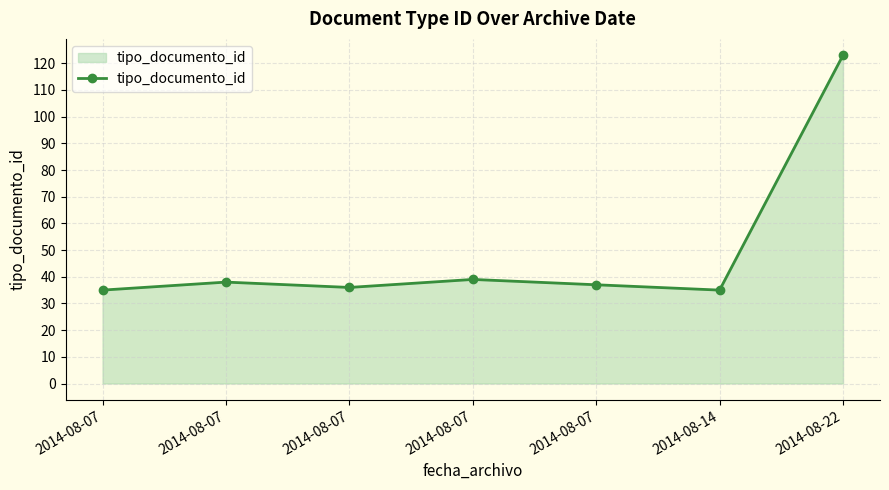

Count the number of categories in the chart.

7